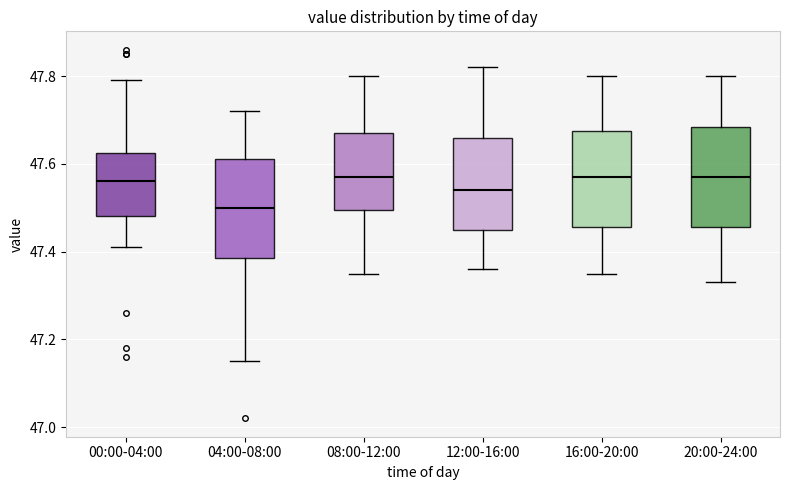

Reading left to right, transcribe this box plot: for each box, give where its median line is, the range the box spans, and where its two whiskers end, as read against the y-axis. The values are not printed on the chart, so give them approximately, as read against the axis.

00:00-04:00: median 47.56, box 47.48 to 47.62, whiskers 47.42 to 47.80
04:00-08:00: median 47.50, box 47.38 to 47.62, whiskers 47.16 to 47.72
08:00-12:00: median 47.58, box 47.50 to 47.68, whiskers 47.36 to 47.80
12:00-16:00: median 47.54, box 47.46 to 47.66, whiskers 47.36 to 47.82
16:00-20:00: median 47.58, box 47.46 to 47.68, whiskers 47.36 to 47.80
20:00-24:00: median 47.58, box 47.46 to 47.68, whiskers 47.34 to 47.80